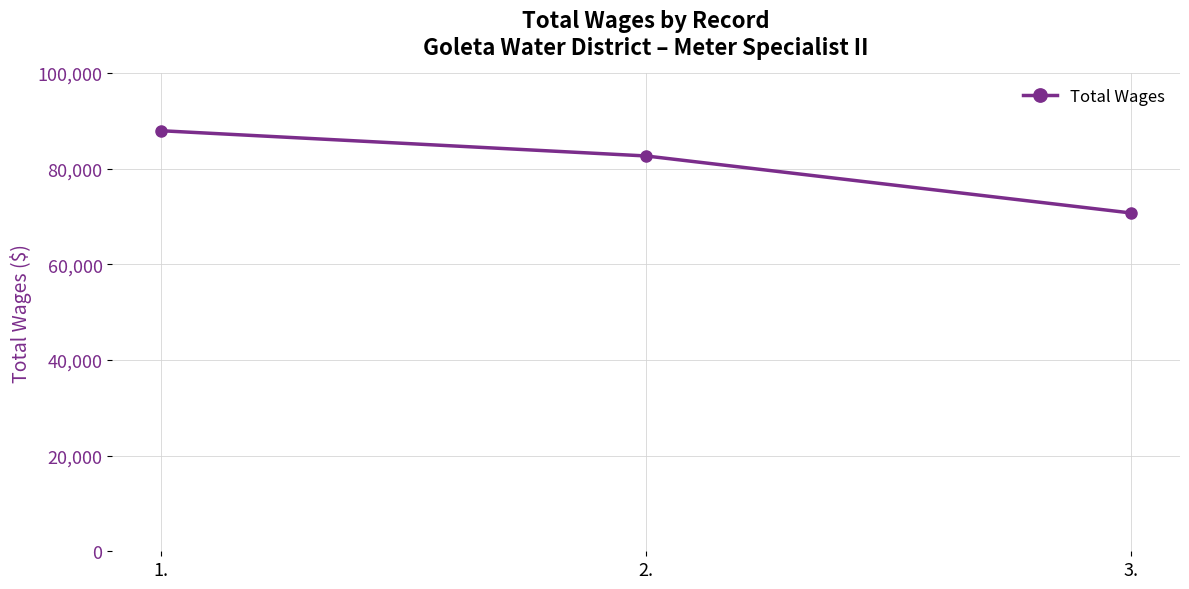

Which has a higher value, 1. or 3.?

1.